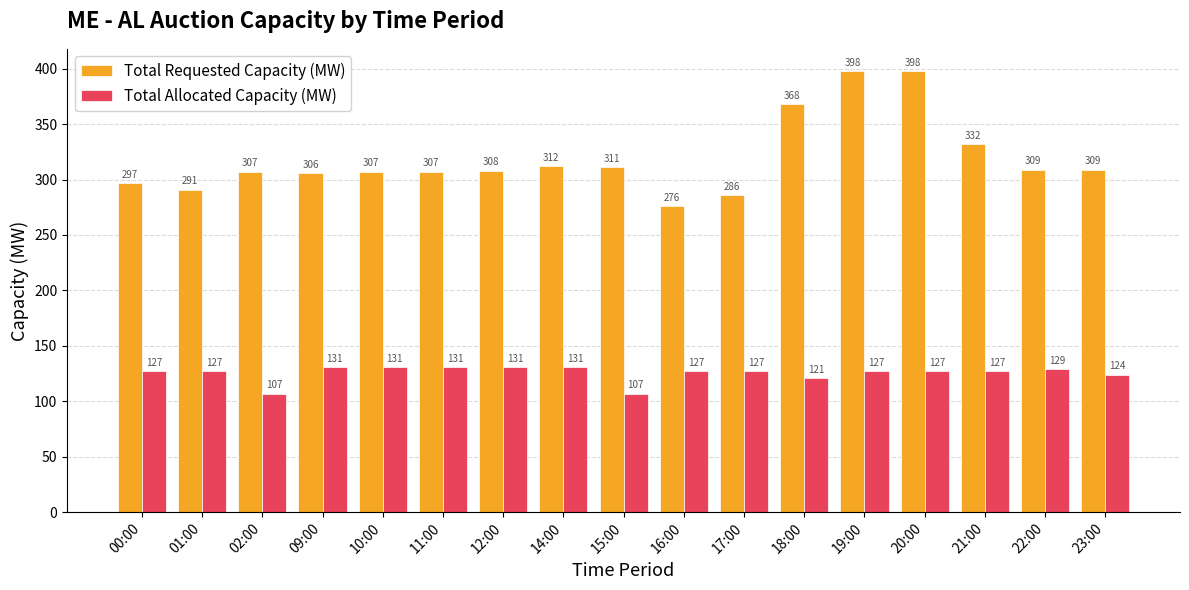

Is it true that Total Requested Capacity (MW) equals 306 at 09:00?

True